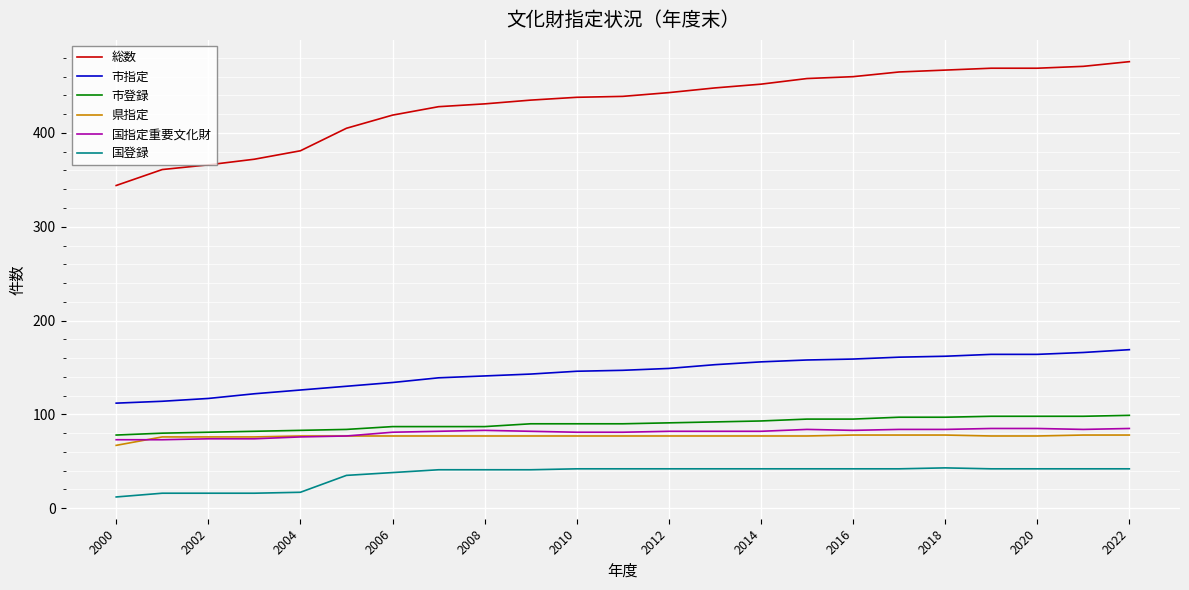

True or false: 総数 and 県指定 intersect in this chart.

False